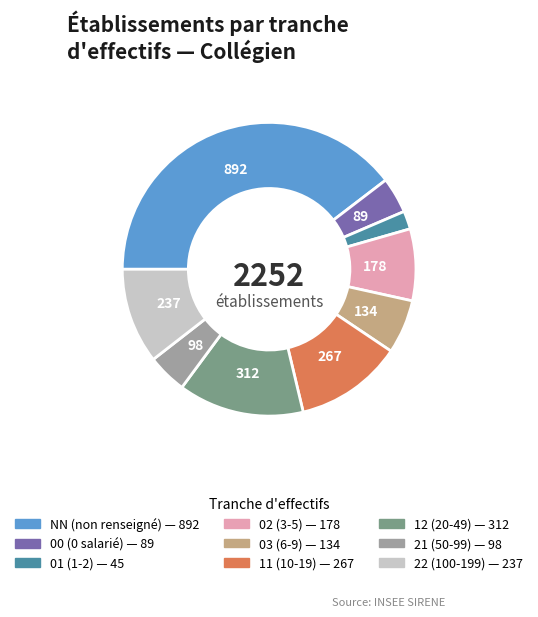

Is the sum of 01 and 02 greater than half?

No